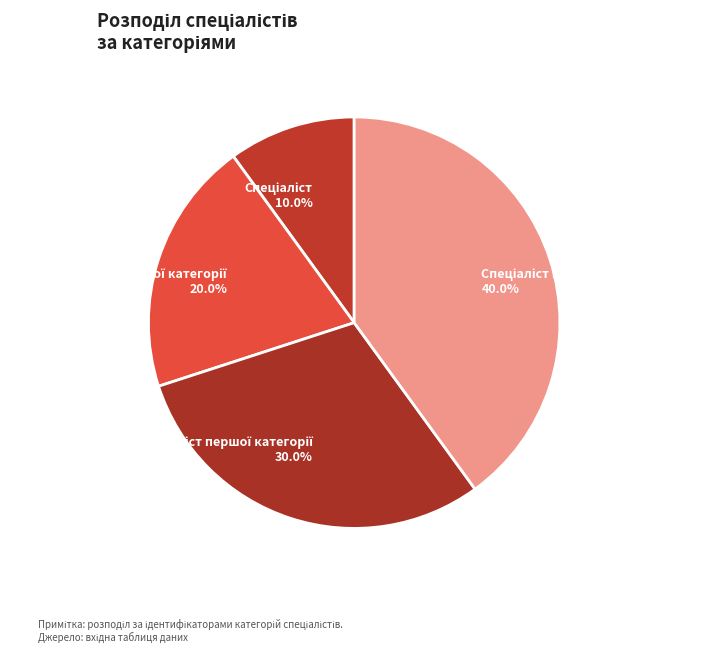

To the nearest percent, what is the difference between the largest and smallest slice percentages?

30%